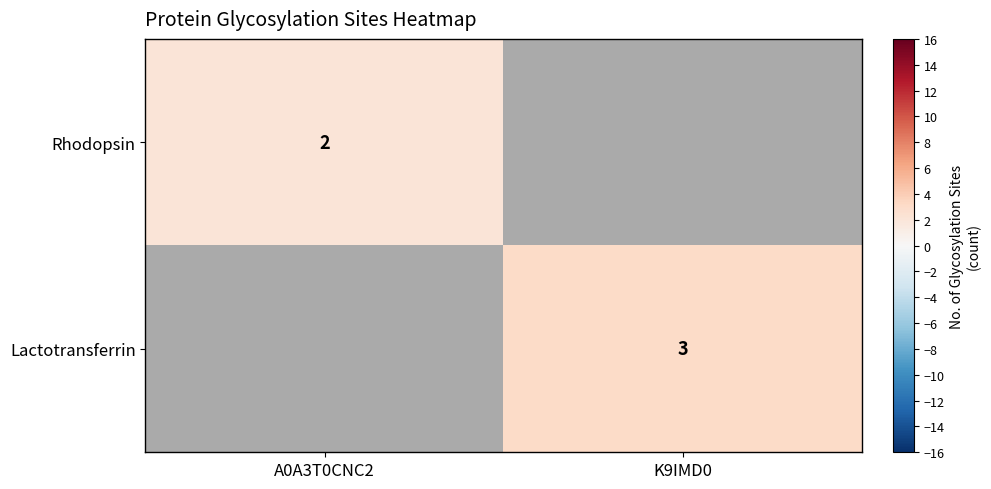

What is the highest value of the Rhodopsin series?

2.0